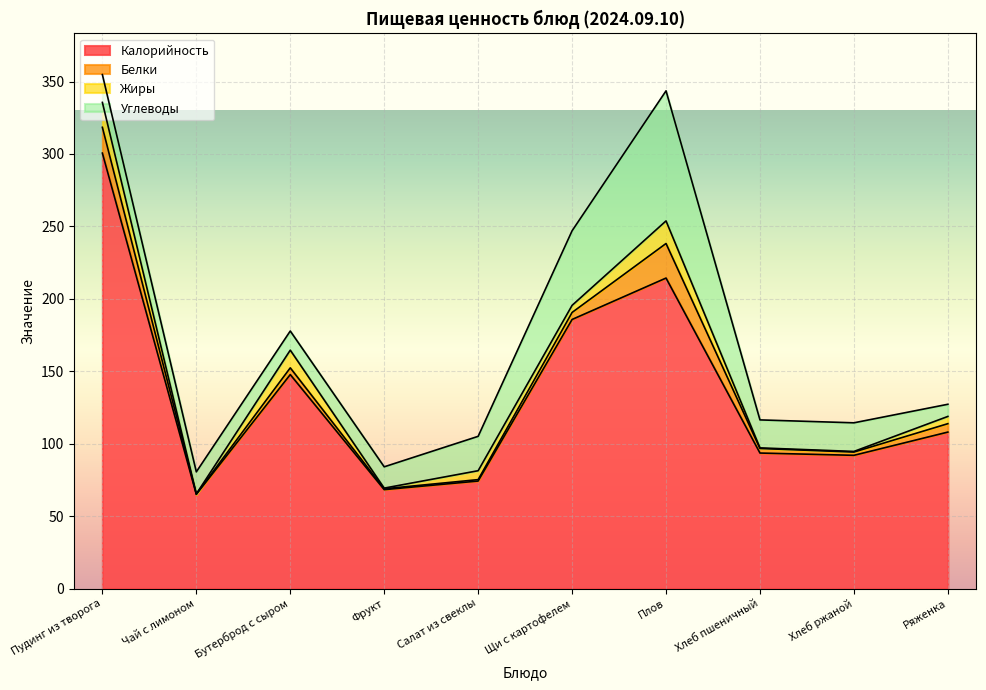

At which category does Углеводы reach its first local peak?

Плов